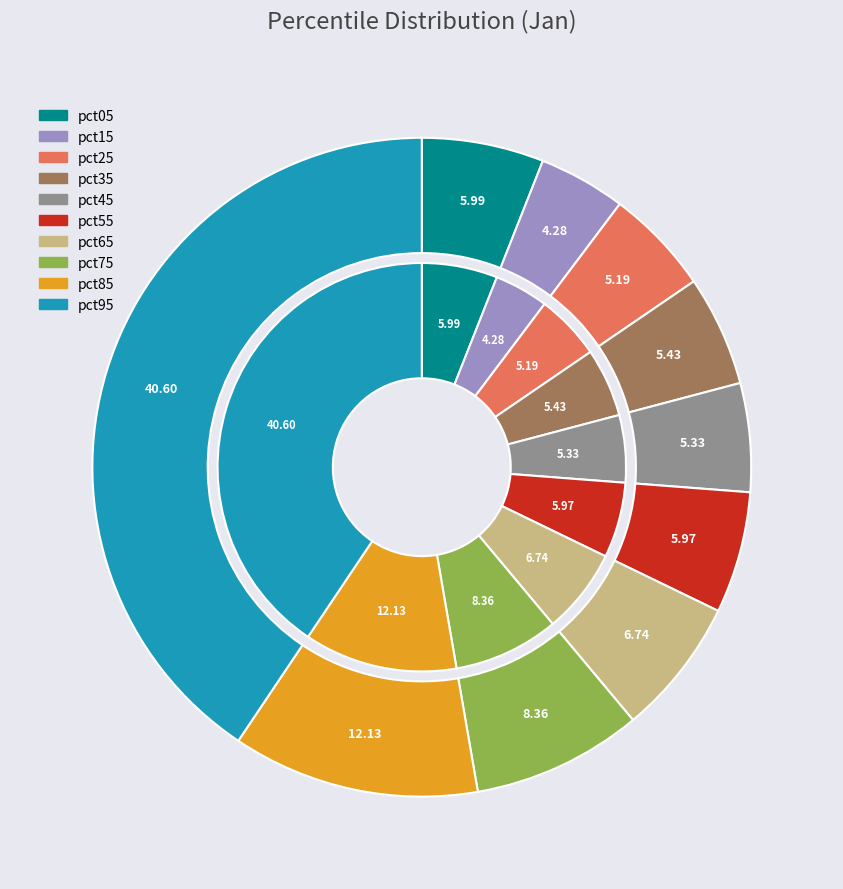

To the nearest percent, what is the difference between the pct95 and pct65 slice percentages?

34%